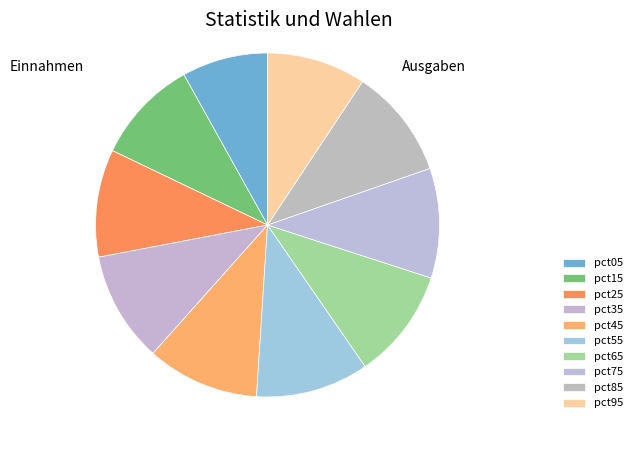

Do pct75 and pct55 together represent more than half of the pie?

No